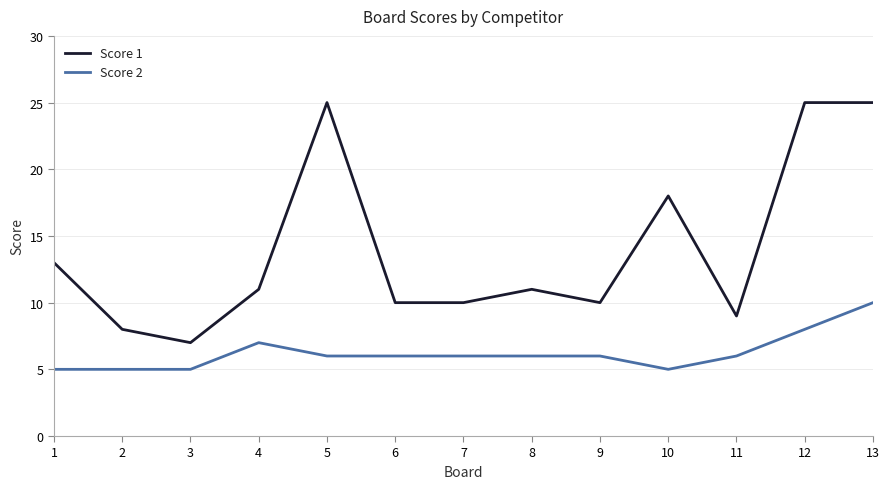

Is the value of Score 2 at 5 greater than the value of Score 1 at 6?

No